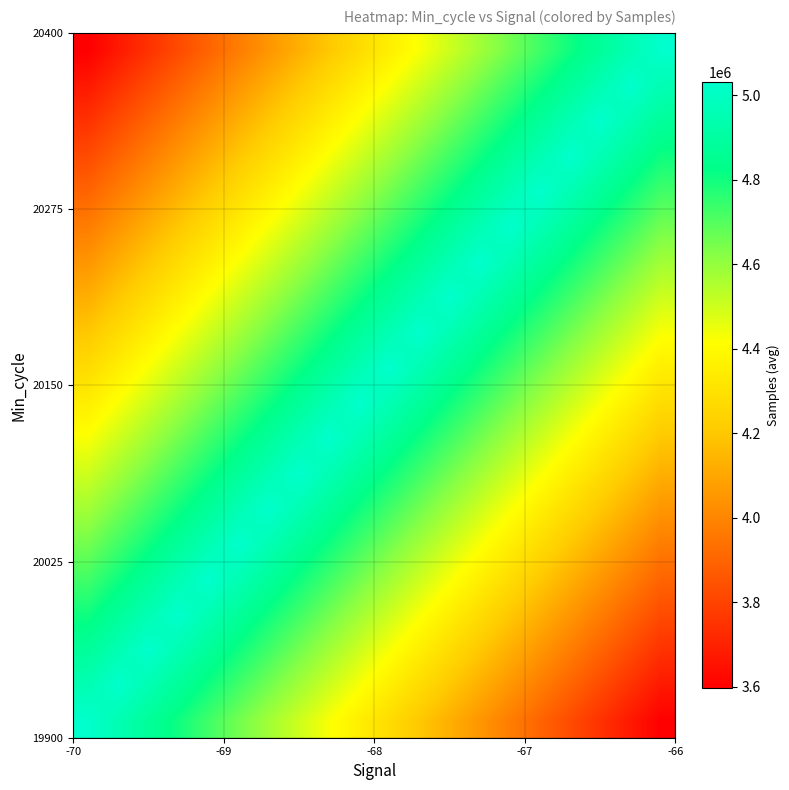

Count the number of categories in the chart.

20